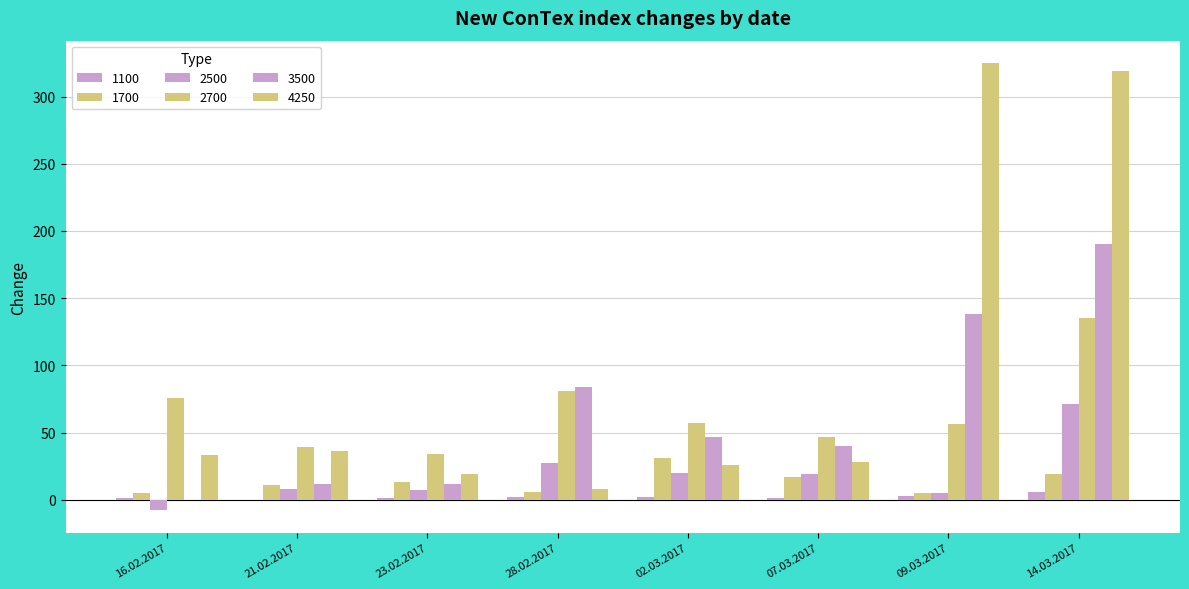

What is the total value across all series at 07.03.2017?

152